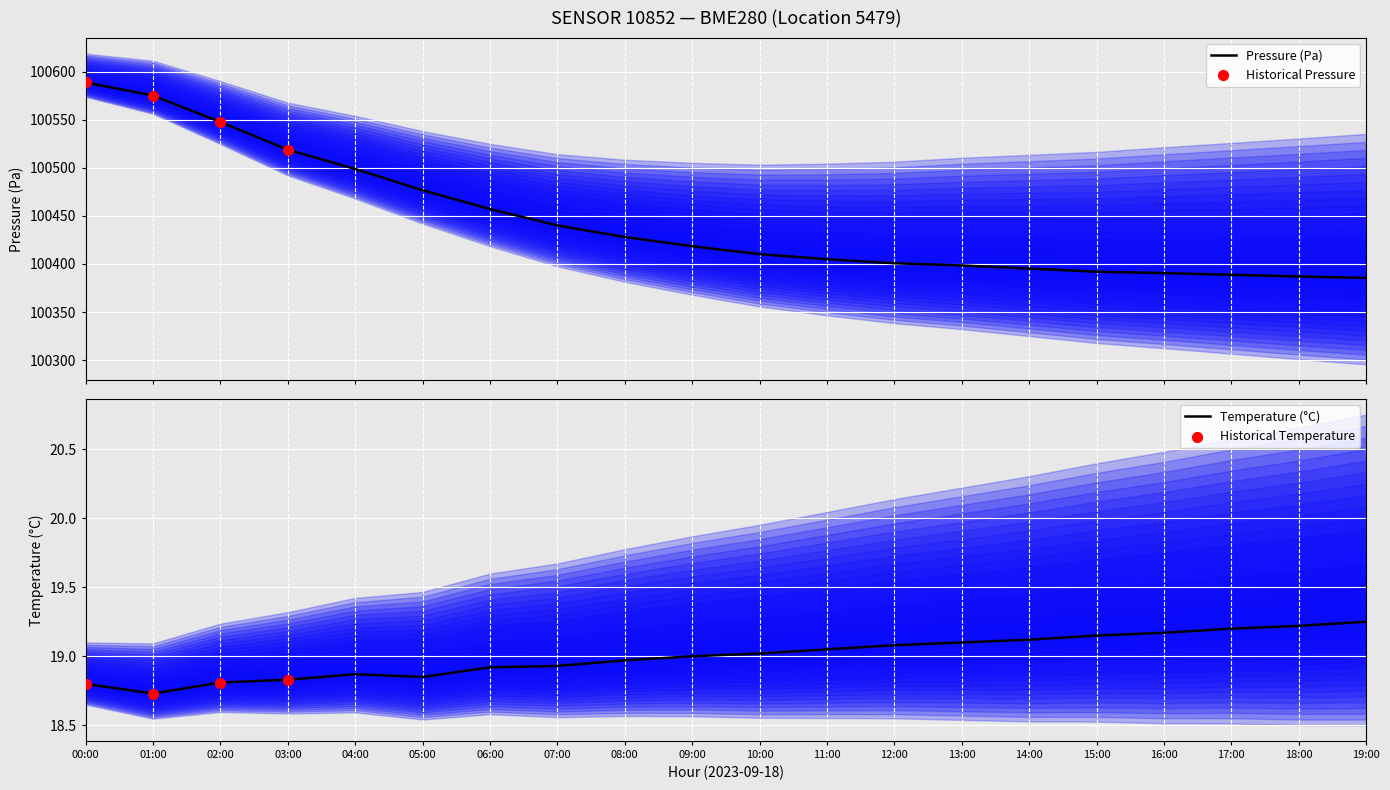

What are all the series names shown in the legend?

pressure, temperature